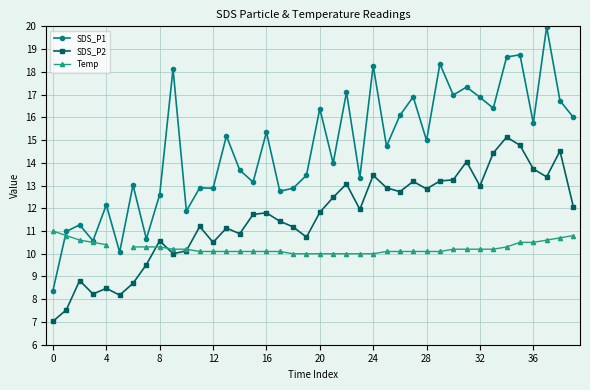

What is the value of the Temp point at the 3rd from the left?

10.6